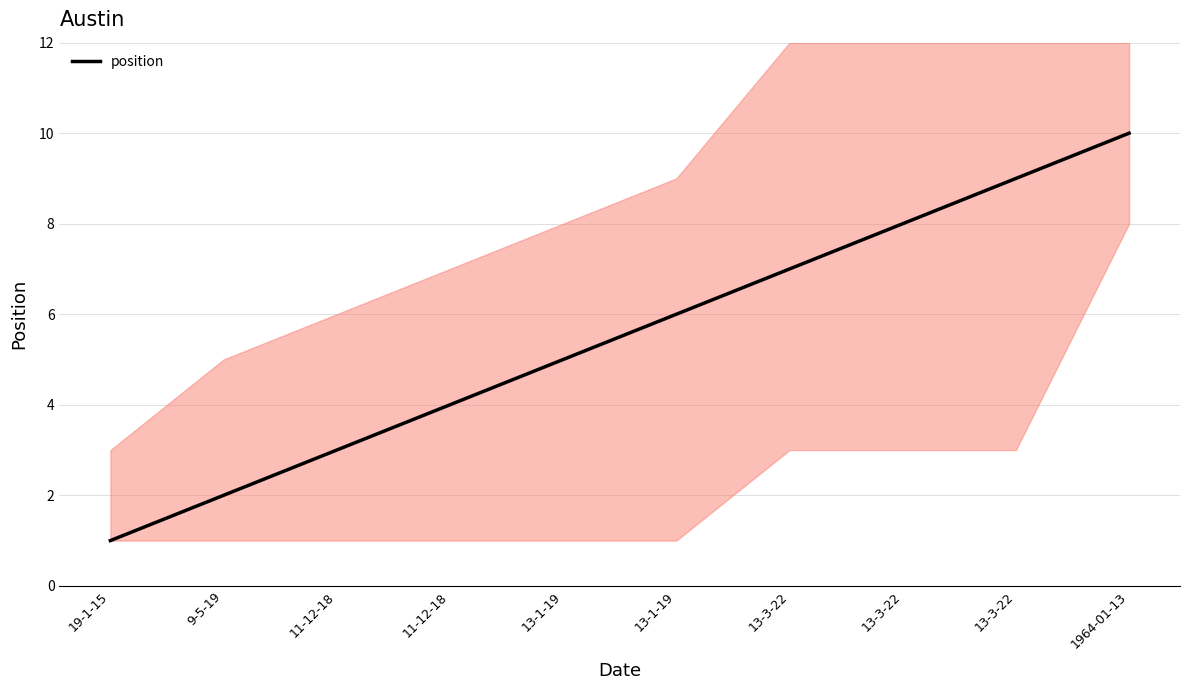

What is the difference between the maximum and second lowest values?

8